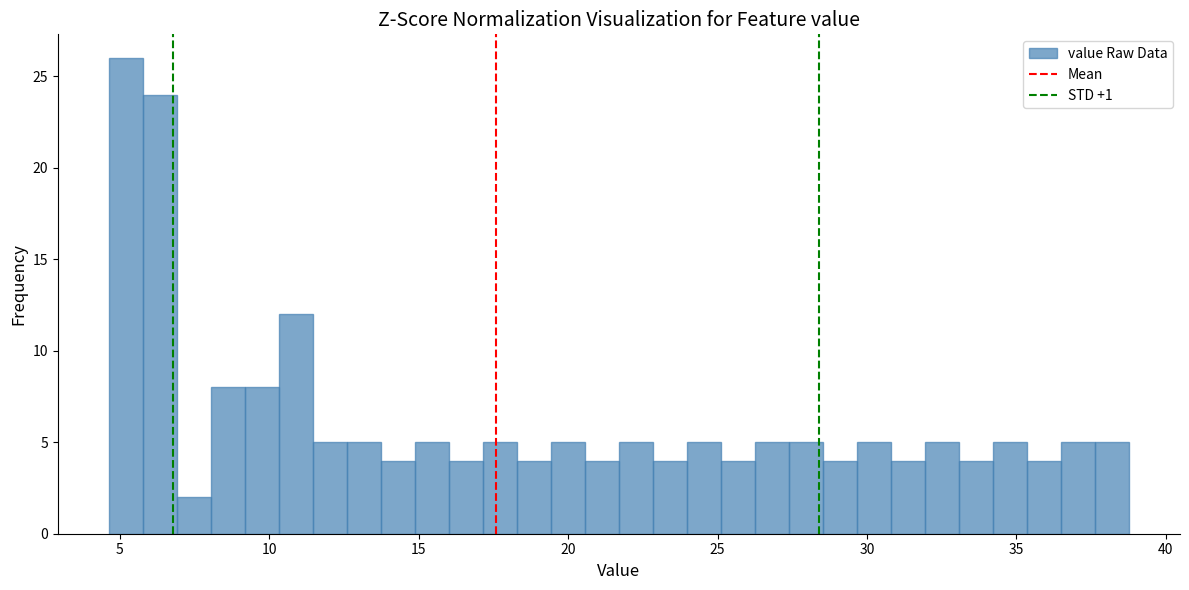

Read against the x-axis, roughly where is the centre of the tallest bar?

5.0